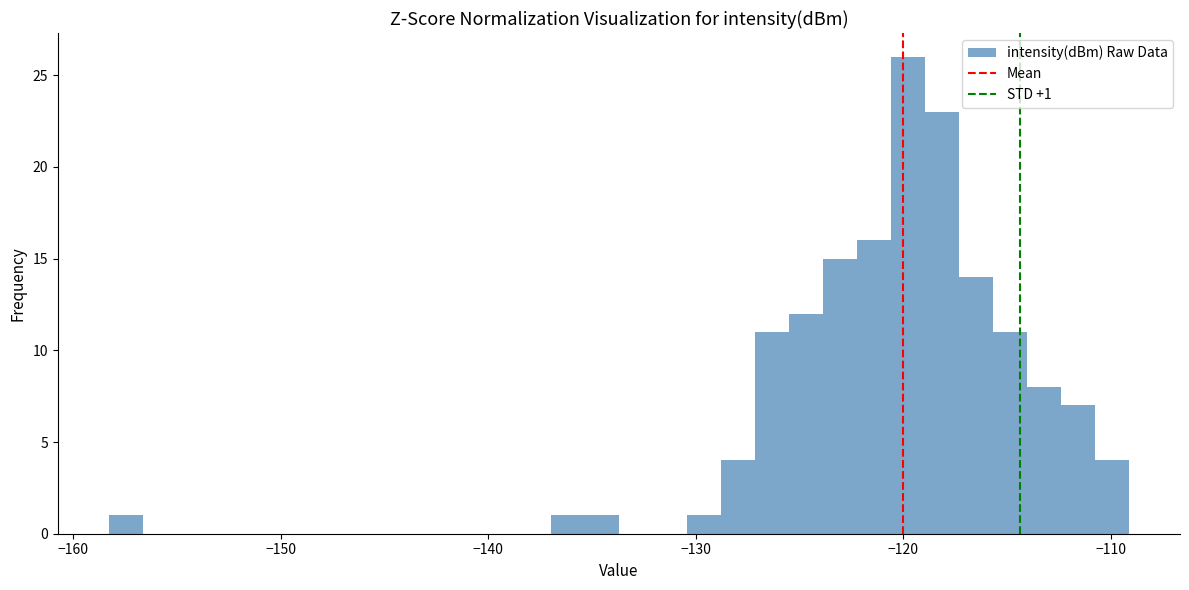

Around what value on the x-axis is the tallest bar? Give the approximate position of its centre, as read against the axis.

-120